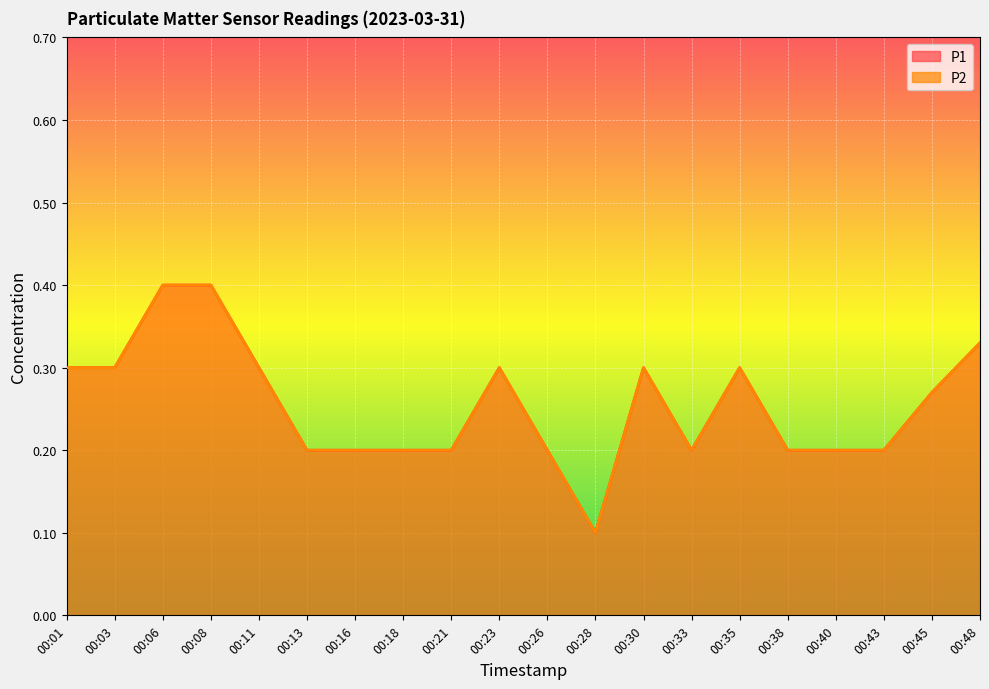

At which category does the chart reach its peak across all series?

00:06